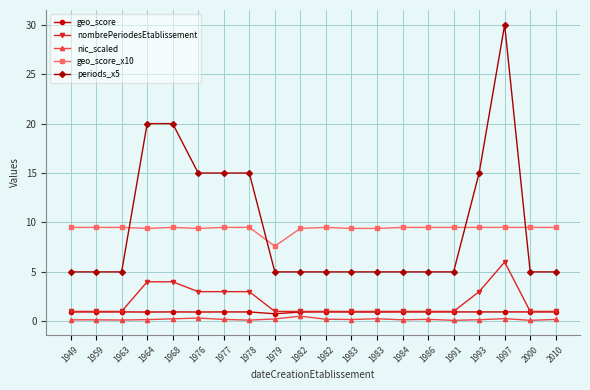

Between 2010 and 1978, which is larger?

2010